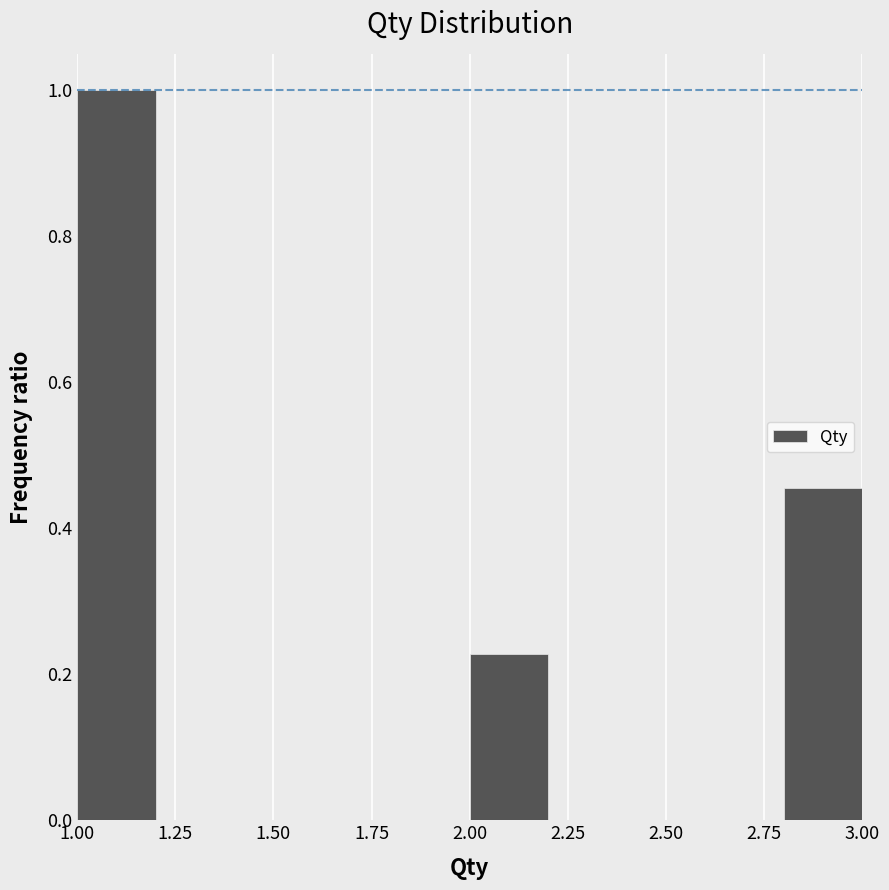

Reading left to right, transcribe this chart: for each bar, give the range it covers on the x-axis and its height. The values are not printed on the chart, so give them approximately, as read against the axis.

1.0 to 1.2: 1.00
1.2 to 1.4: 0
1.4 to 1.6: 0
1.6 to 1.8: 0
1.8 to 2.0: 0
2.0 to 2.2: 0.22
2.2 to 2.4: 0
2.4 to 2.6: 0
2.6 to 2.8: 0
2.8 to 3.0: 0.46